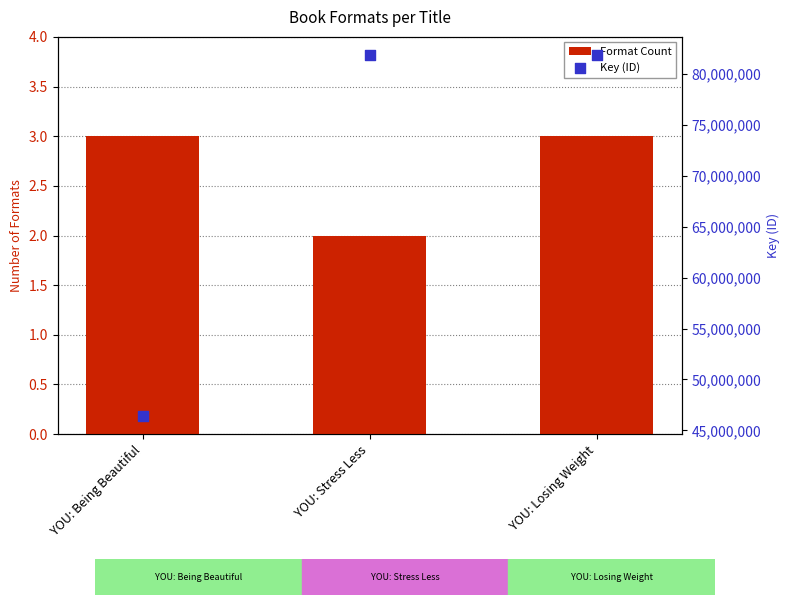

Which series contains the highest Y value?

Key (ID)